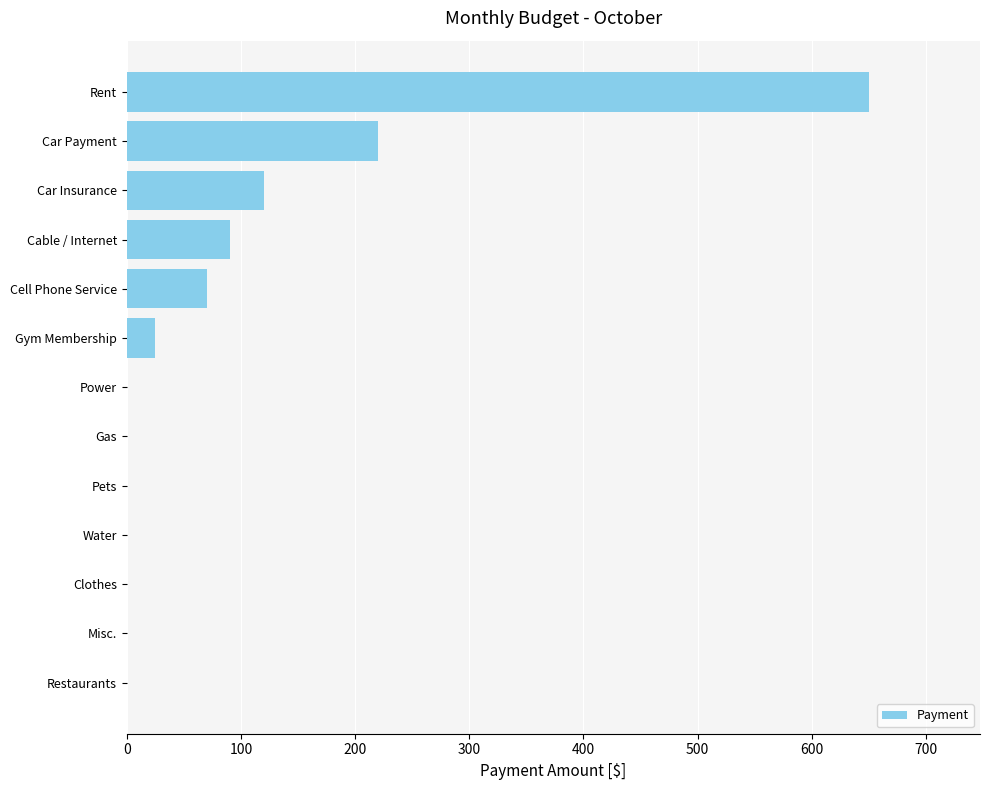

Does the chart contain stacked bars?

No